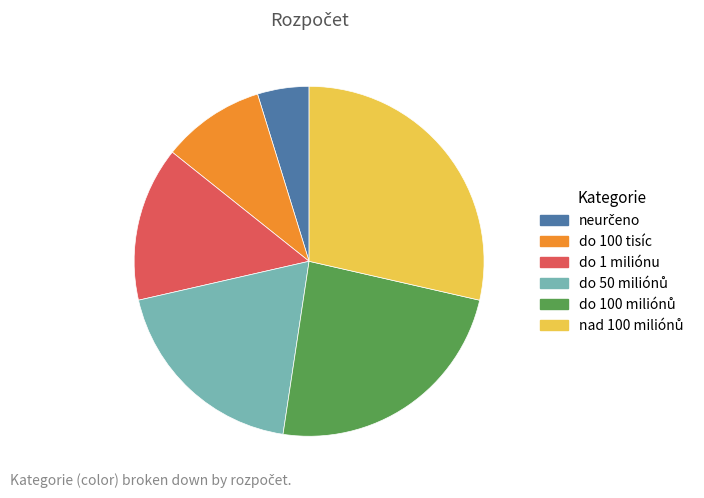

Is it true that do 100 tisíc is 21% of the pie?

False